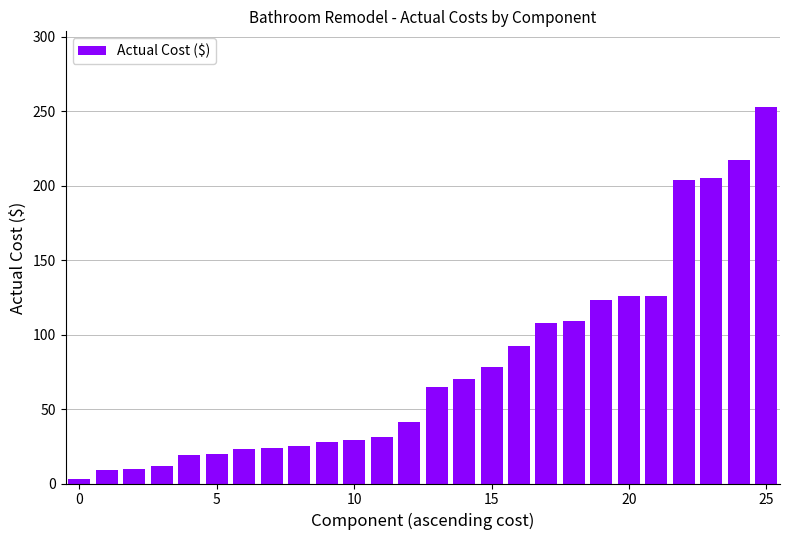

What is the difference between the maximum and minimum values?

250